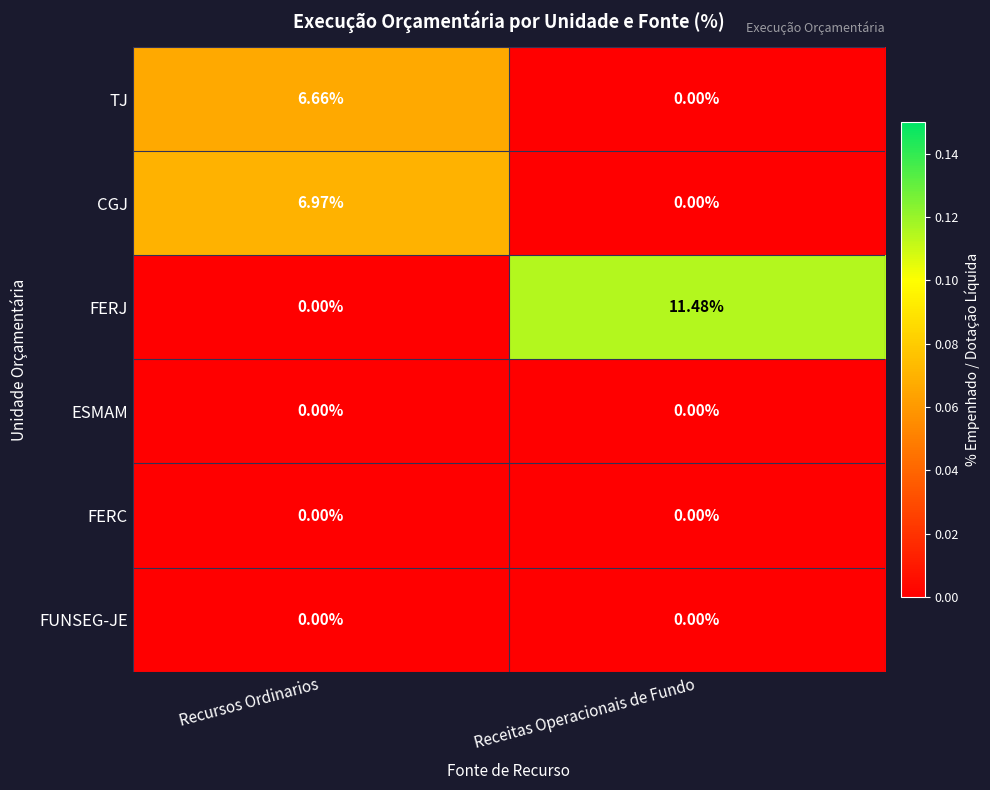

Rank the categories by TJ value from highest to lowest.

Recursos Ordinarios, Receitas Operacionais de Fundo